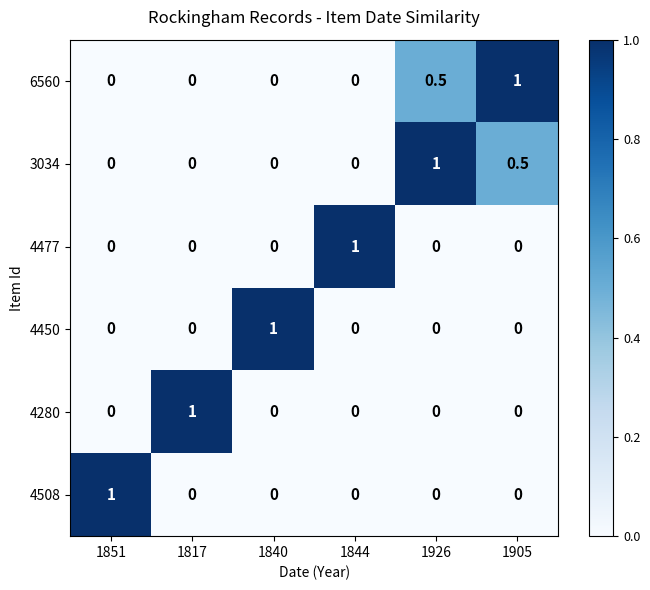

The 4280 series shows 1.0 at 1817. True or false?

True